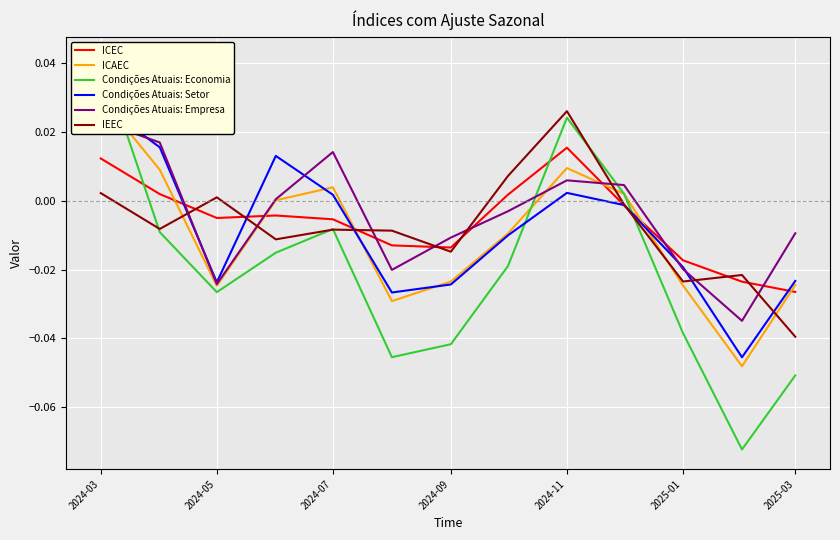

Which category has the lowest value in the ICEC series?

2025-03